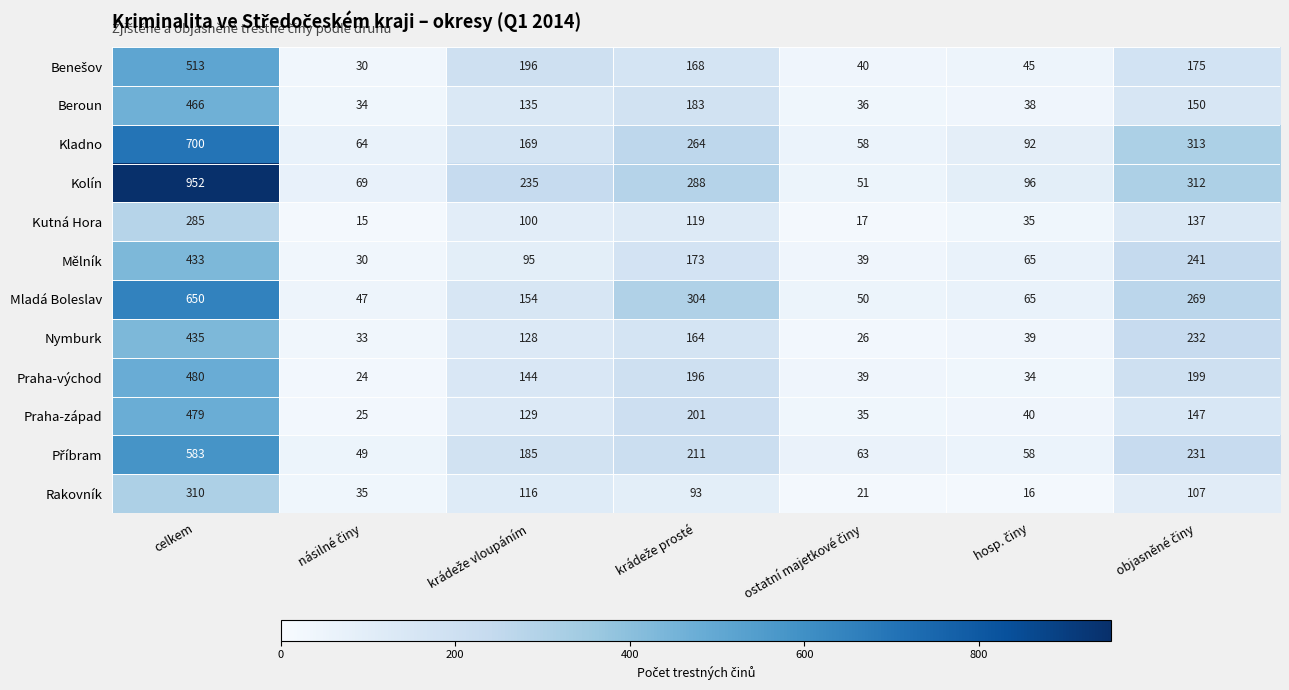

Where does the Mladá Boleslav series first go above 154?

celkem